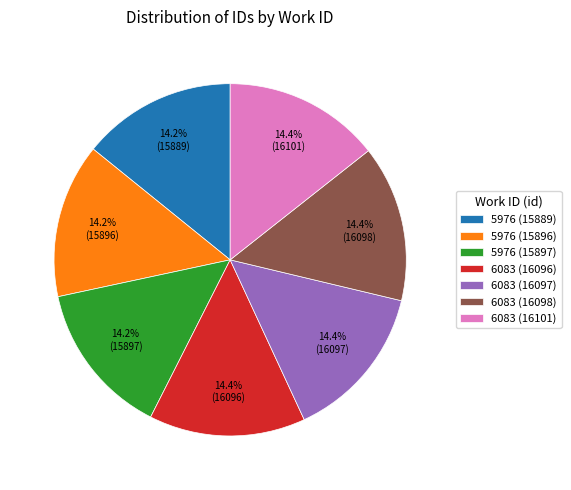

How much of the chart is everything except 5976 (15889)?

85.8%